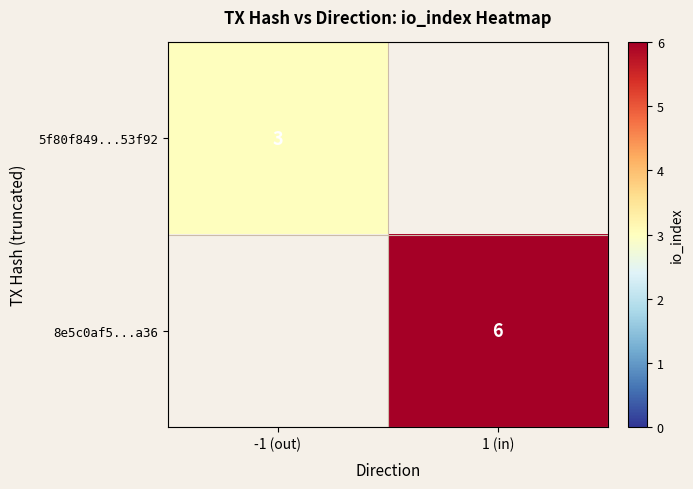

The 8e5c0af5...a36 series shows 8 at 1 (in). True or false?

False